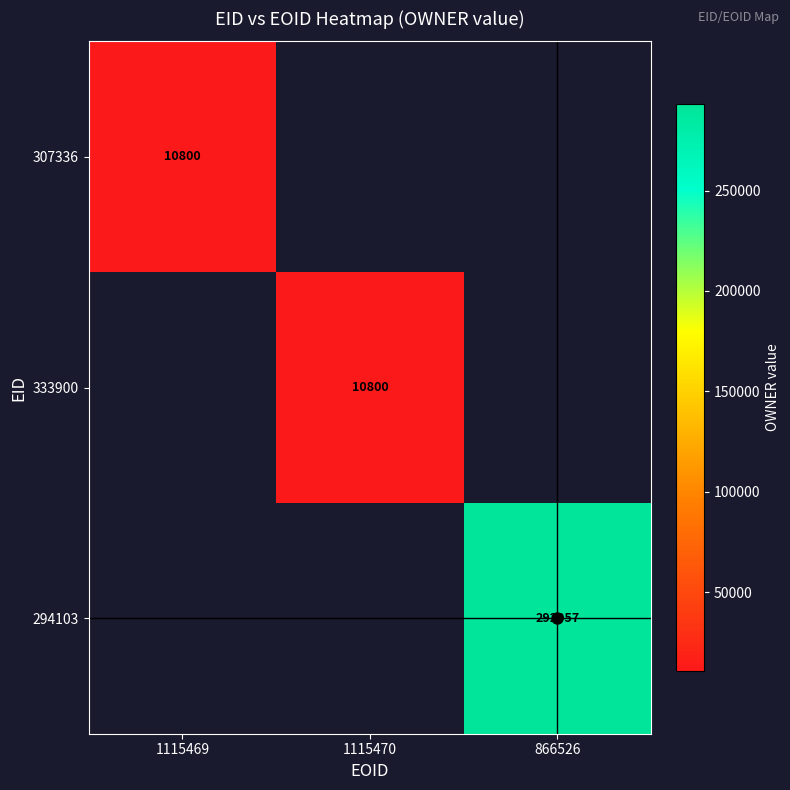

At how many categories does at least one series exceed 251930?

1